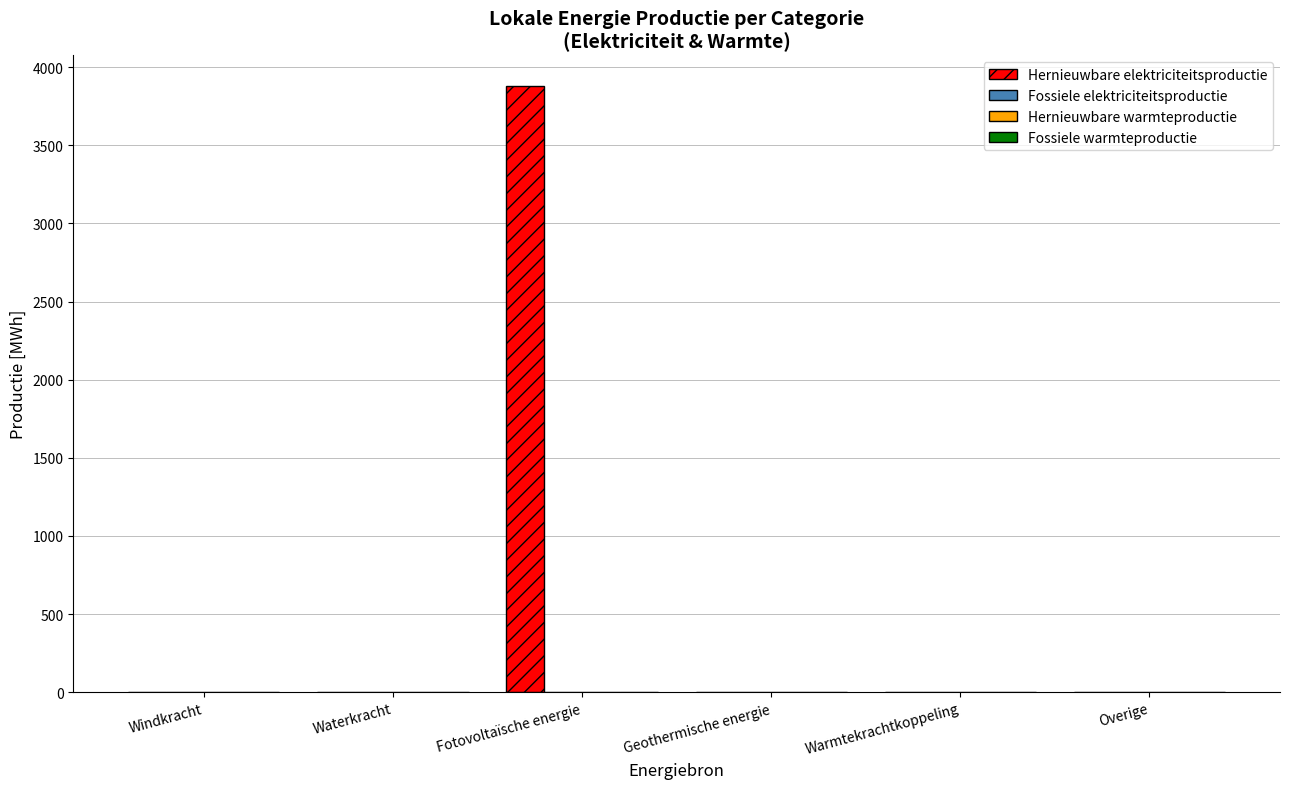

What is the greatest value displayed?

3881.6